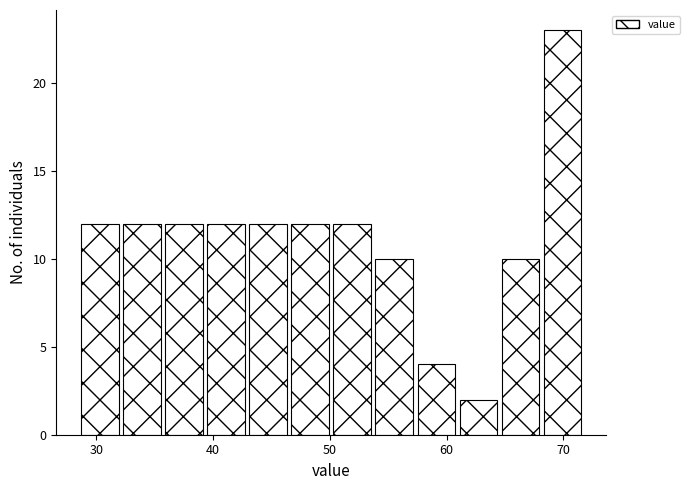

Read against the x-axis, roughly where is the centre of the tallest bar?

70